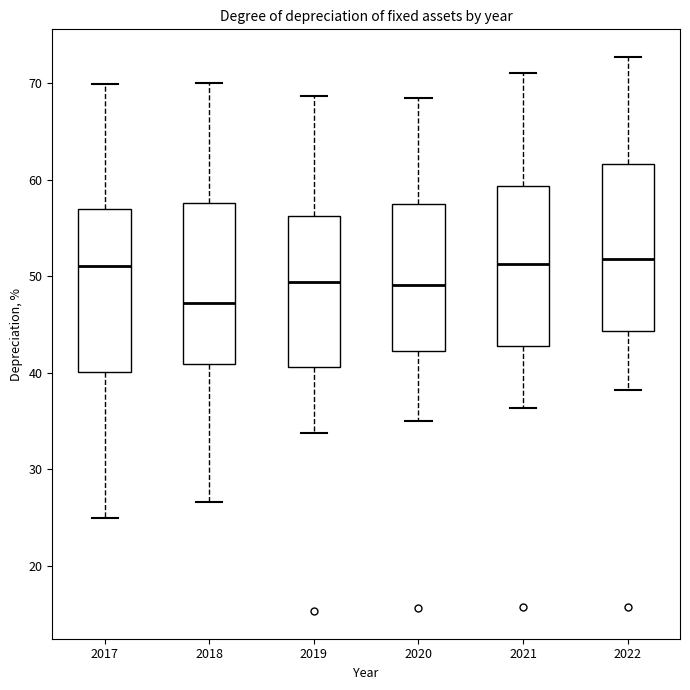

Where does the lower whisker of the box at x = 2021 end on the y-axis? The values are not printed on the chart, so give them approximately, as read against the axis.

36